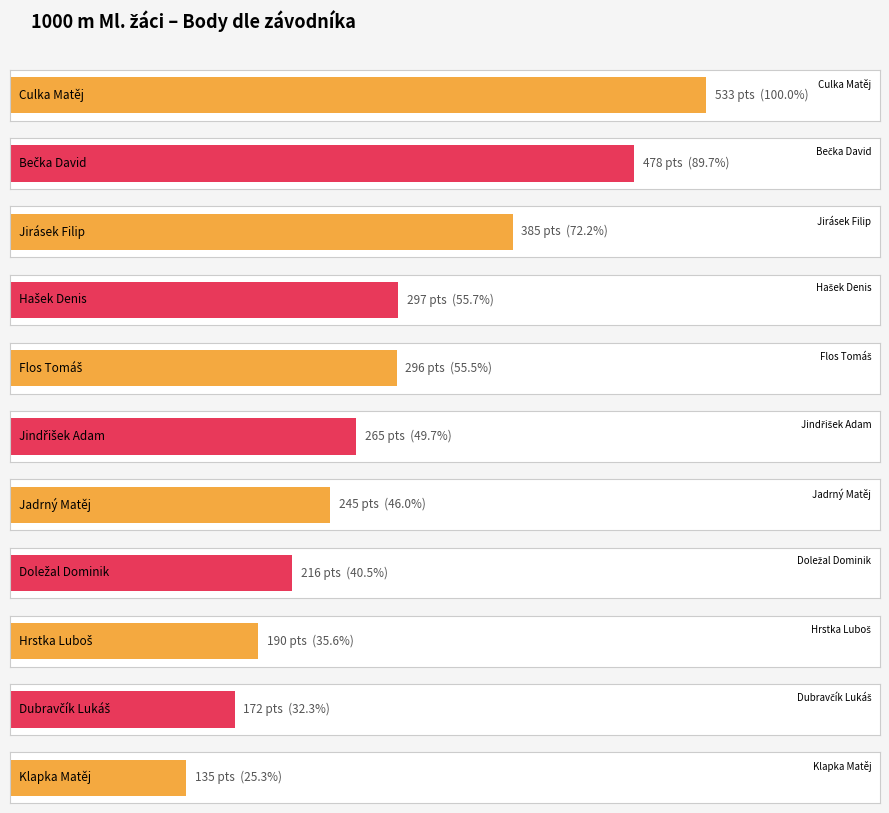

What is the change in value from Hašek Denis to Dubravčík Lukáš?

-125